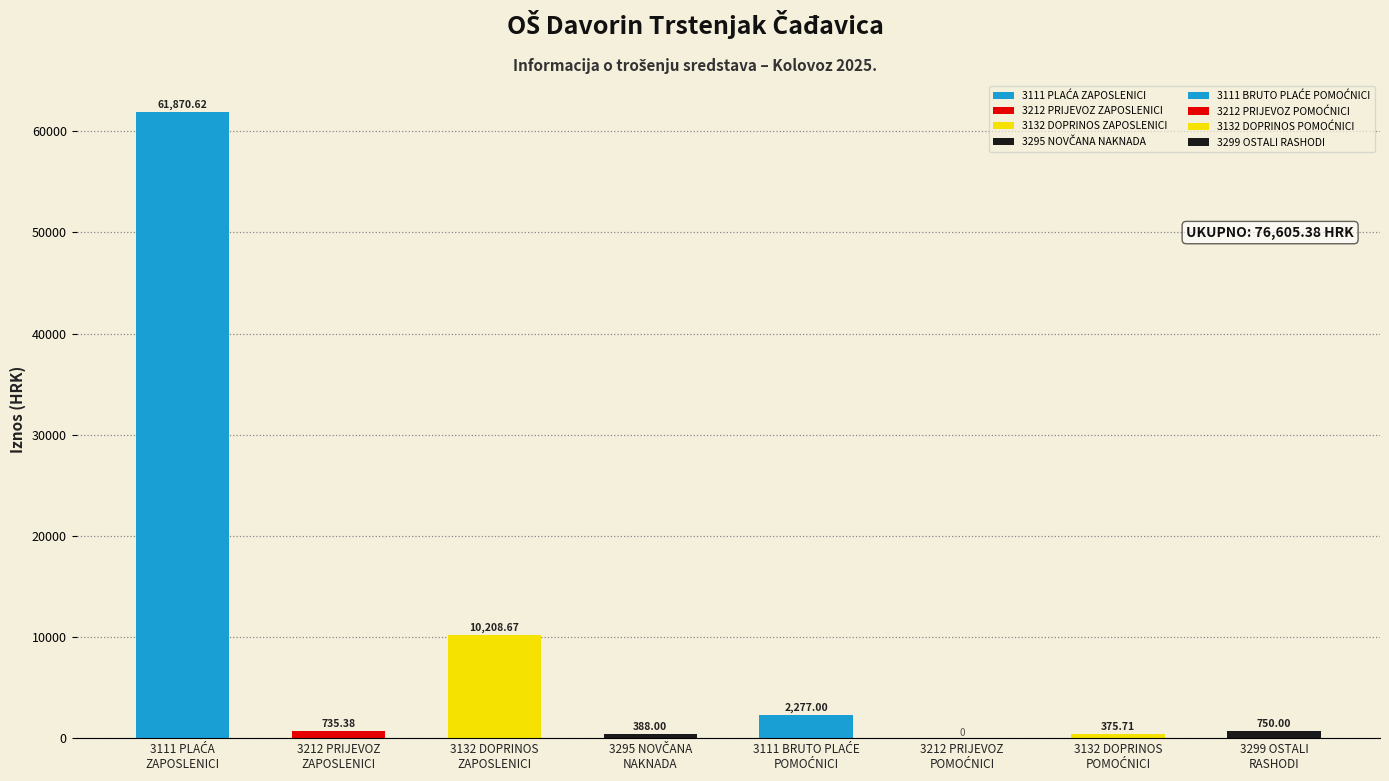

What is the sum of all values?

76605.4